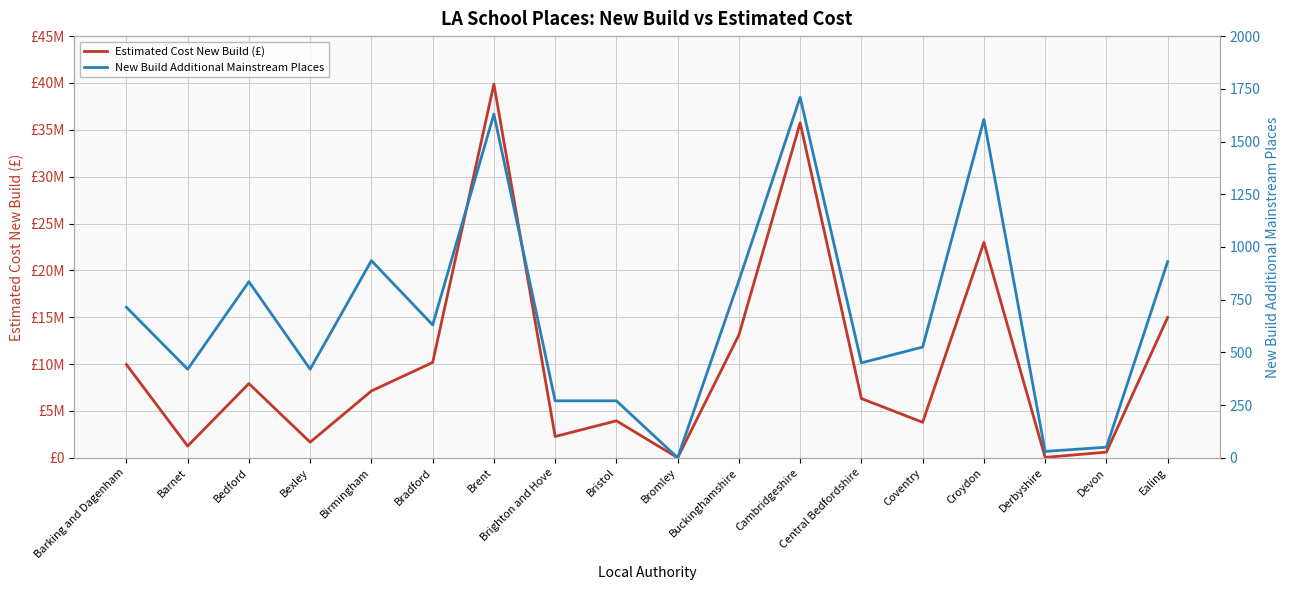

Rank the categories by Estimated Cost New Build (£) value from highest to lowest.

Brent, Cambridgeshire, Croydon, Ealing, Buckinghamshire, Bradford, Barking and Dagenham, Bedford, Birmingham, Central Bedfordshire, Bristol, Coventry, Brighton and Hove, Bexley, Barnet, Devon, Derbyshire, Bromley